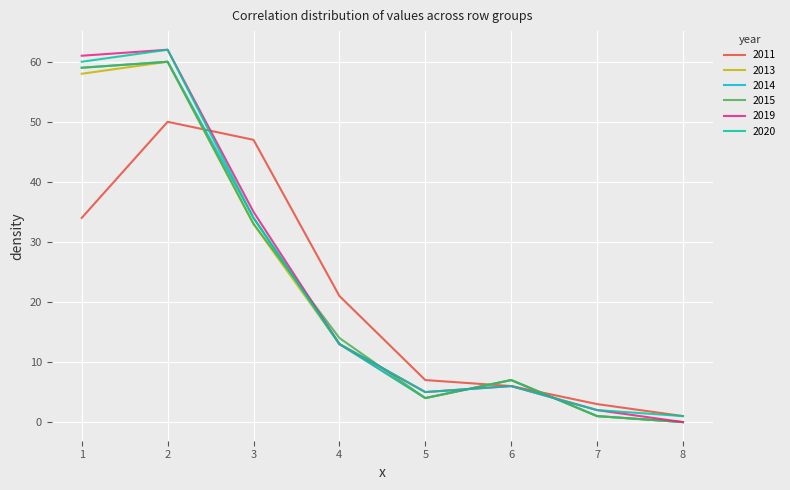

Reading right to left, transcribe all the data shown in this chart.

2011: 1	3	6	7	21	47	50	34
2013: 0	1	7	4	13	33	60	58
2014: 0	1	7	4	13	34	60	59
2015: 0	1	7	4	14	33	60	59
2019: 0	2	6	5	13	35	62	61
2020: 1	2	6	5	13	34	62	60